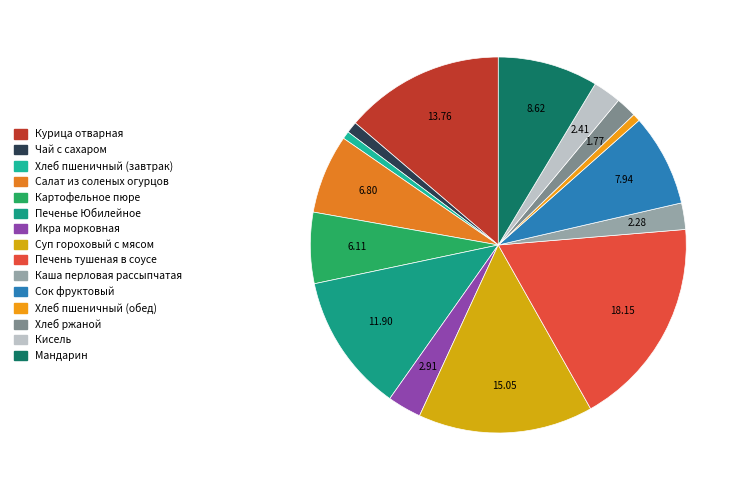

Does any single category account for the majority?

No